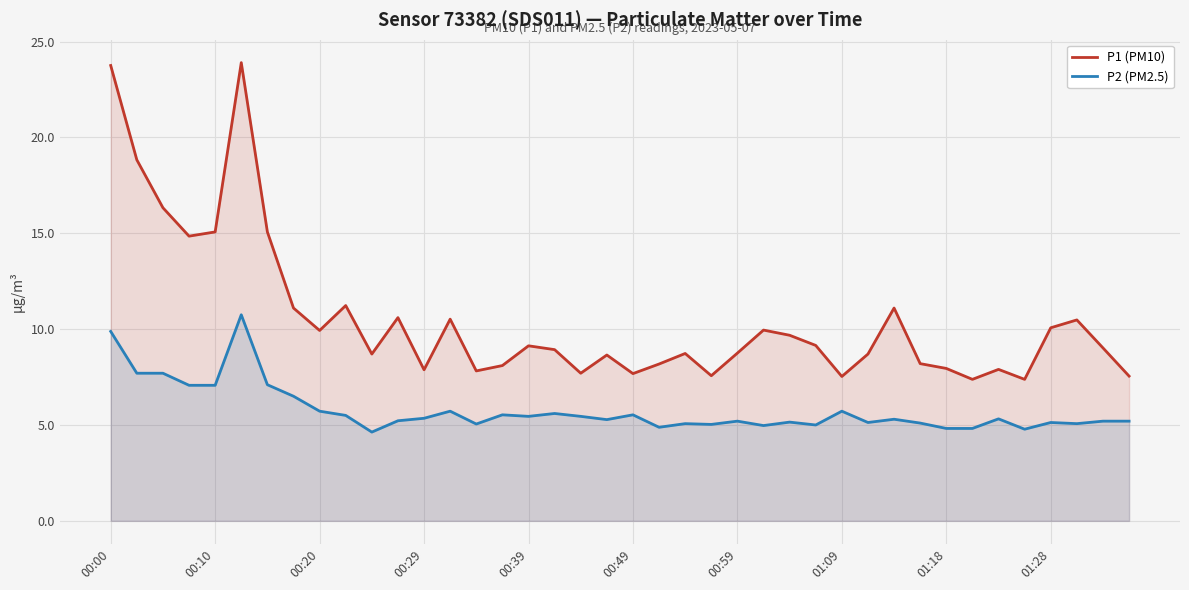

What are all the series names shown in the legend?

P1 (PM10), P2 (PM2.5)